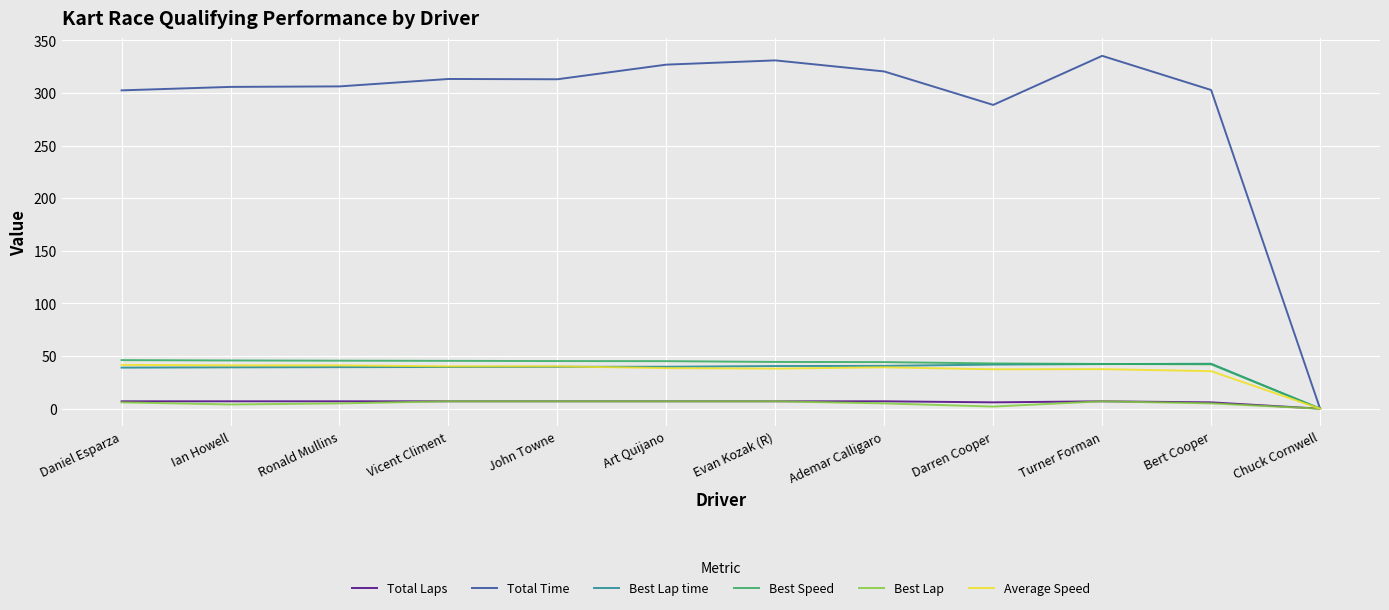

What position from the left is Ademar Calligaro?

8